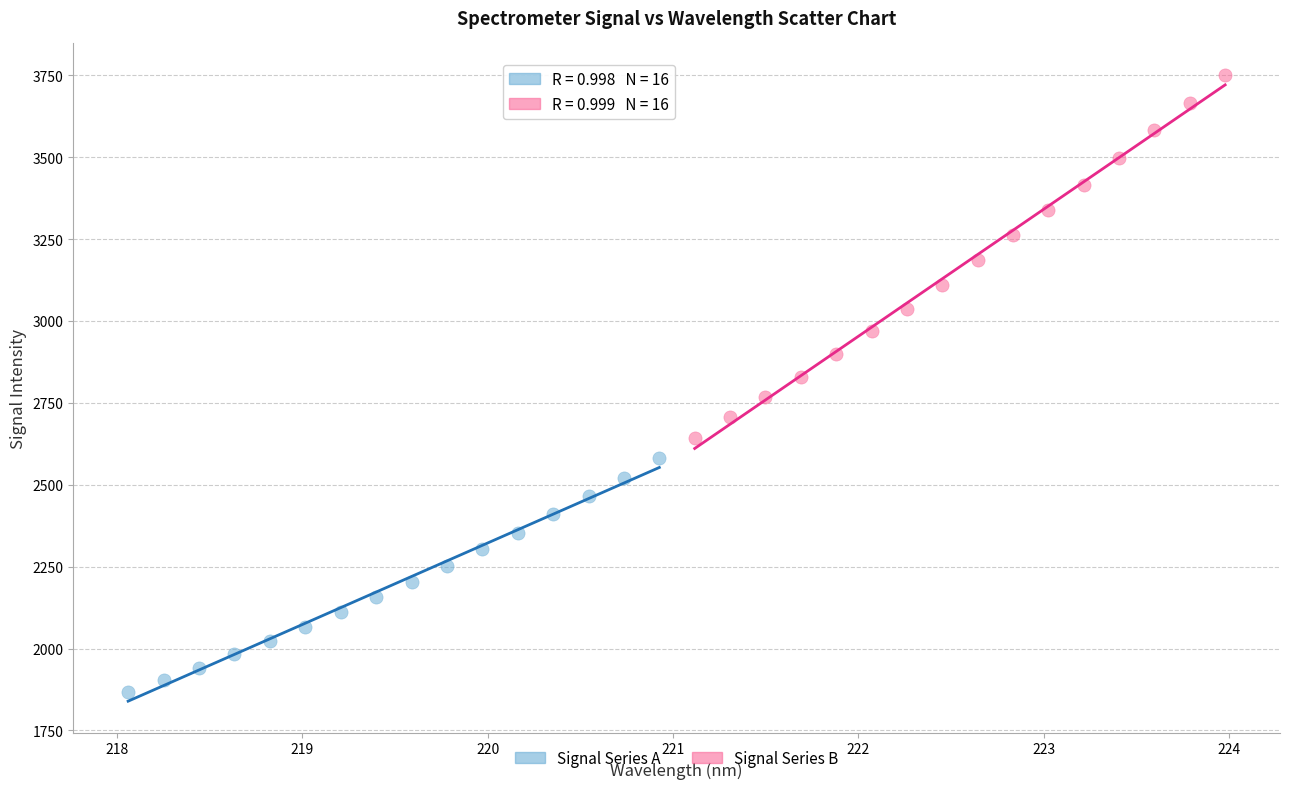

Which series has the largest Y range (max minus min)?

Signal Series B